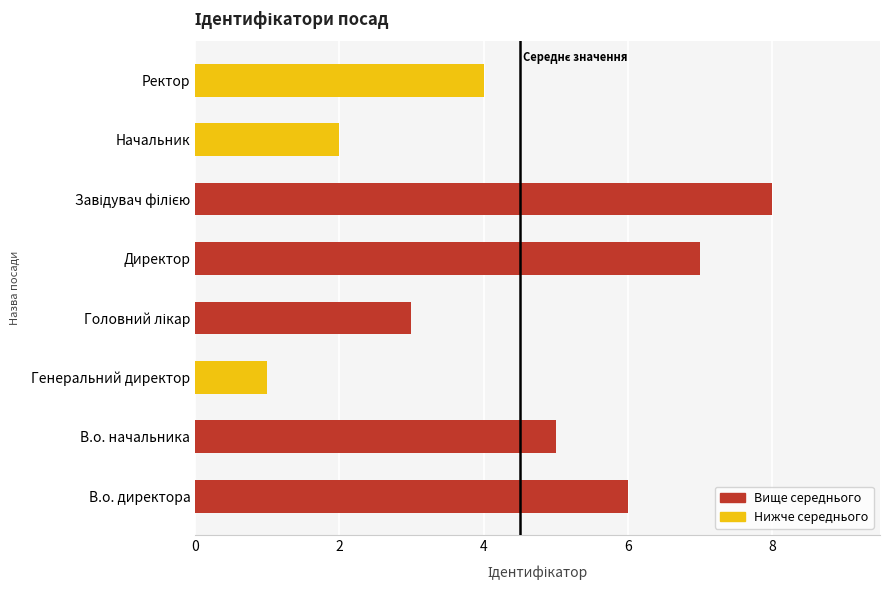

What is the difference between the maximum and minimum values?

7